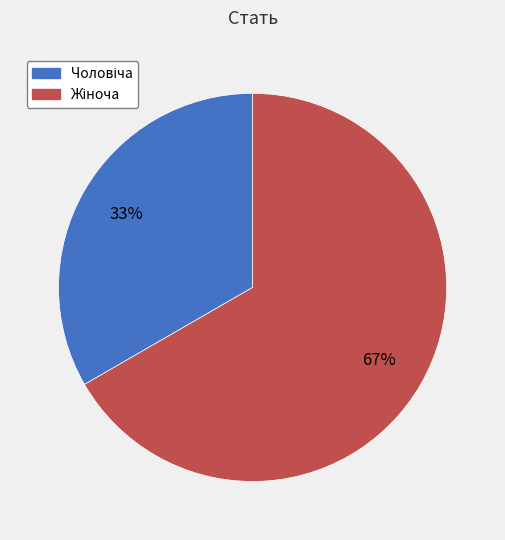

Is there a majority slice in this chart?

Yes